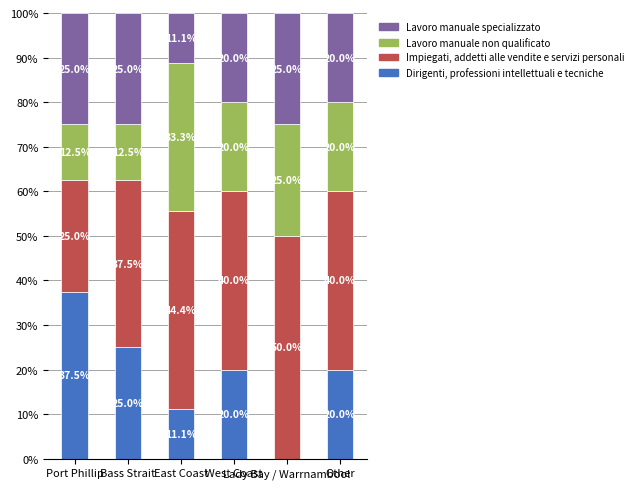

Are the bars grouped side by side (vs. stacked)?

No